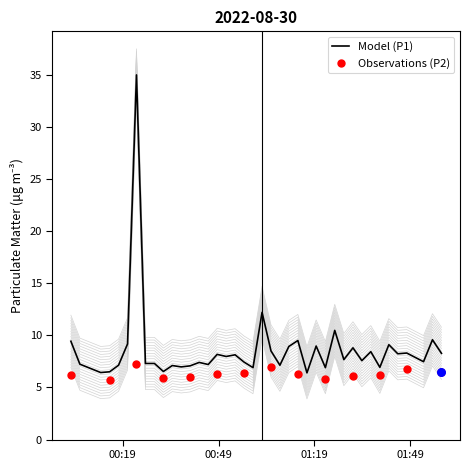

What is the minimum value for Model (P1)?

6.4